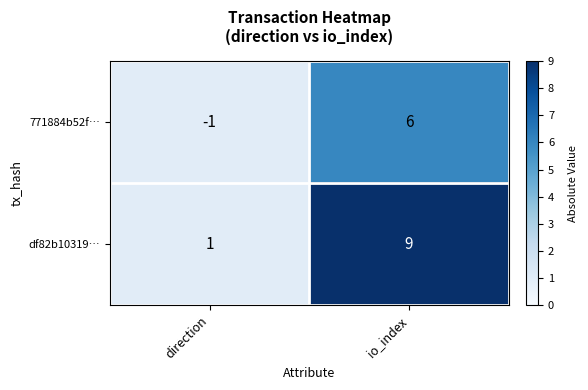

Reading right to left, transcribe all the data shown in this chart.

771884b52f…: io_index=6	direction=-1
df82b10319…: io_index=9	direction=1